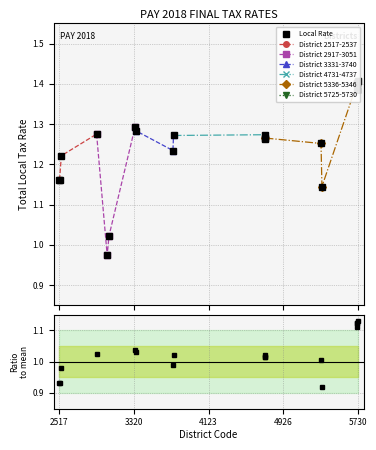

How many points are higher than both their immediate neighbors (excluding endpoints)?

4